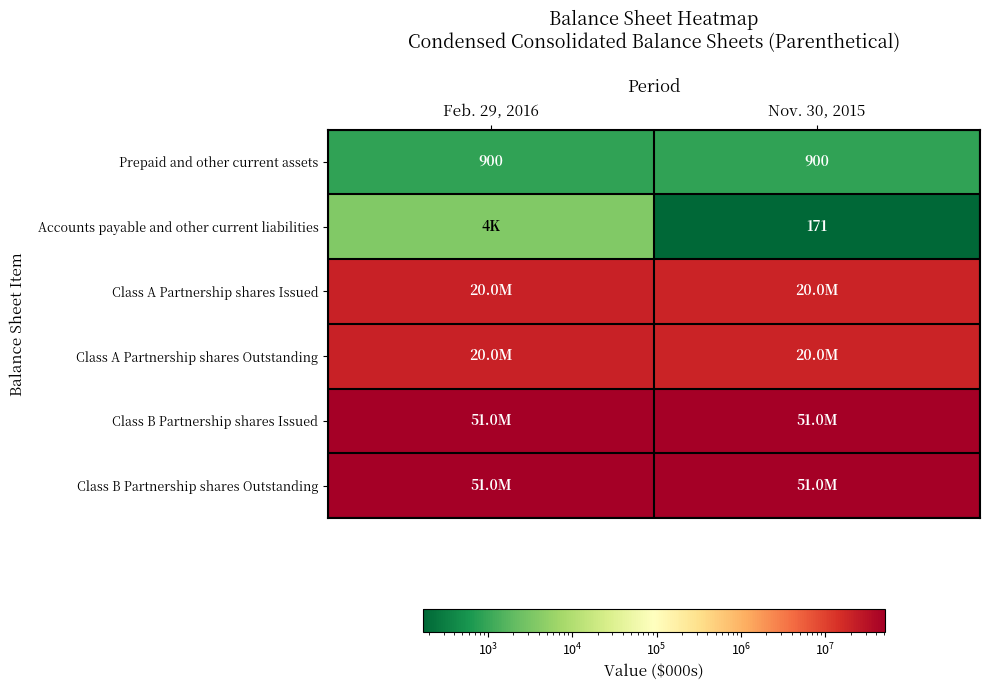

What is the sum of all Prepaid and other current assets values?

1800